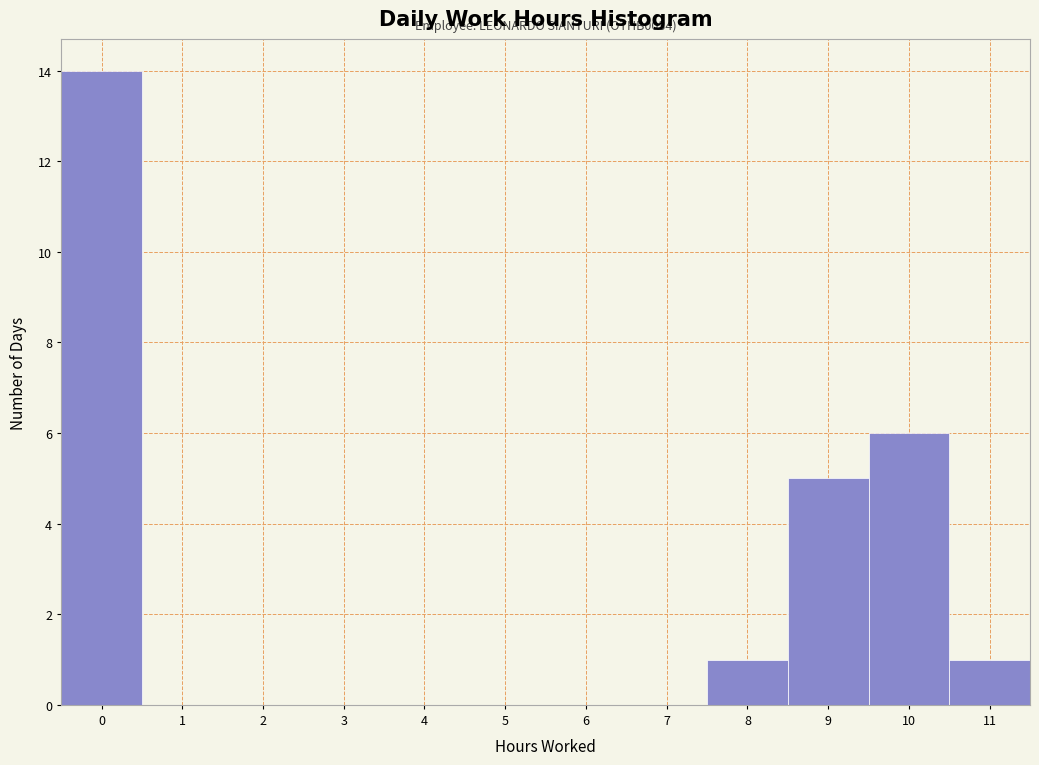

Reading left to right, extract all data points from this chart.

0=14	1=0	2=0	3=0	4=0	5=0	6=0	7=0	8=1	9=5	10=6	11=1